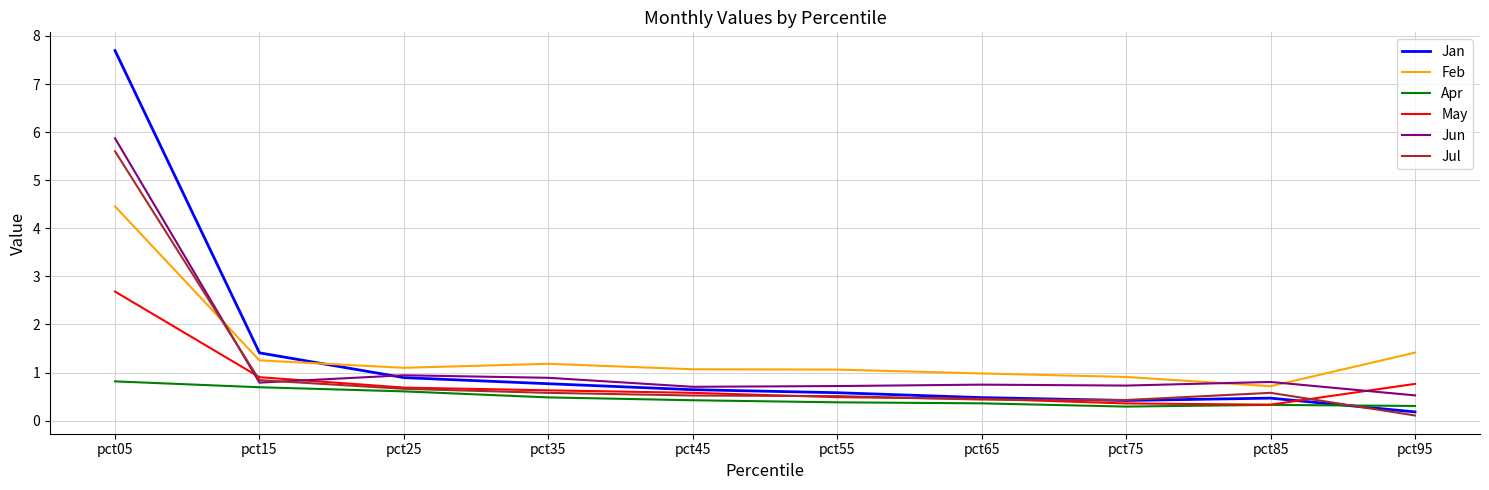

What value does the Jun series have at pct15?

0.8